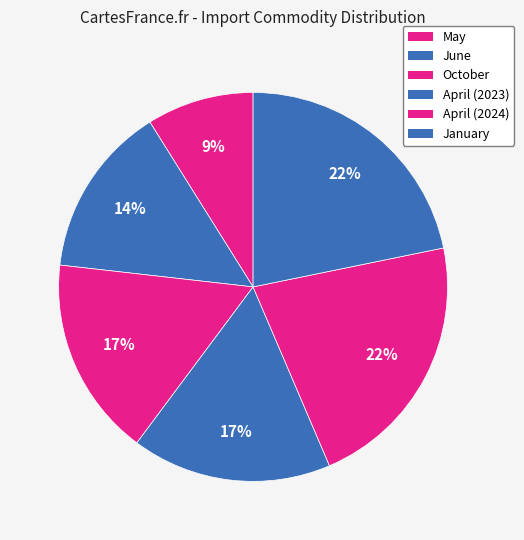

Rank the categories by value from highest to lowest.

January, April (2024), April (2023), October, June, May